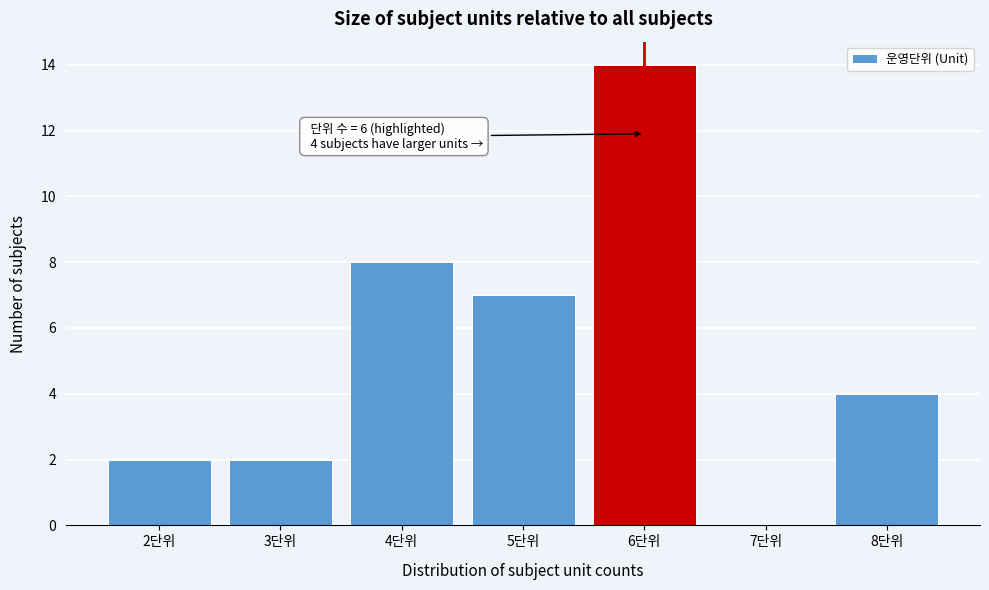

Over which range of the x-axis is the bar tallest?

5.5 to 6.5